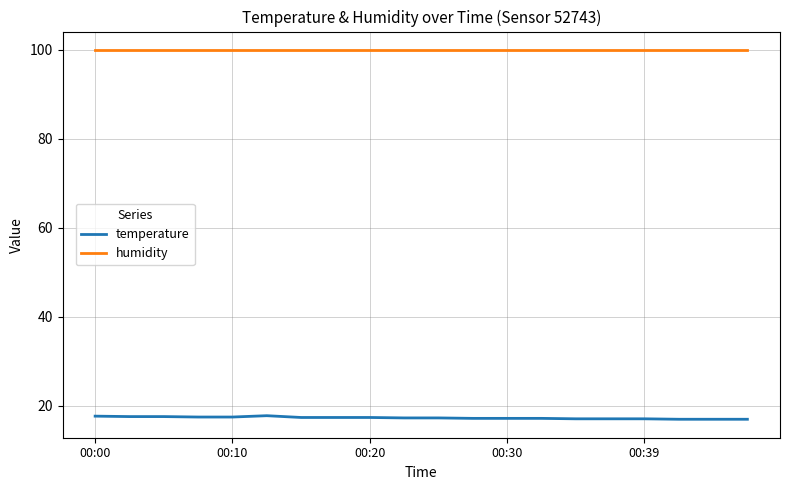

True or false: temperature and humidity intersect in this chart.

False